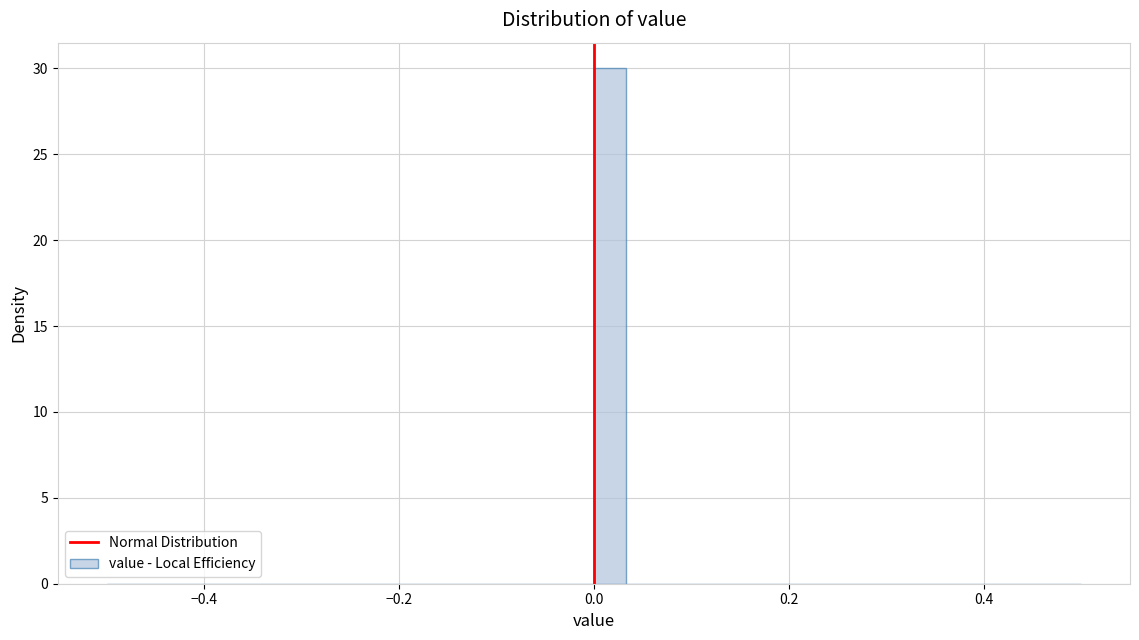

Read against the x-axis, roughly where is the centre of the tallest bar?

0.02